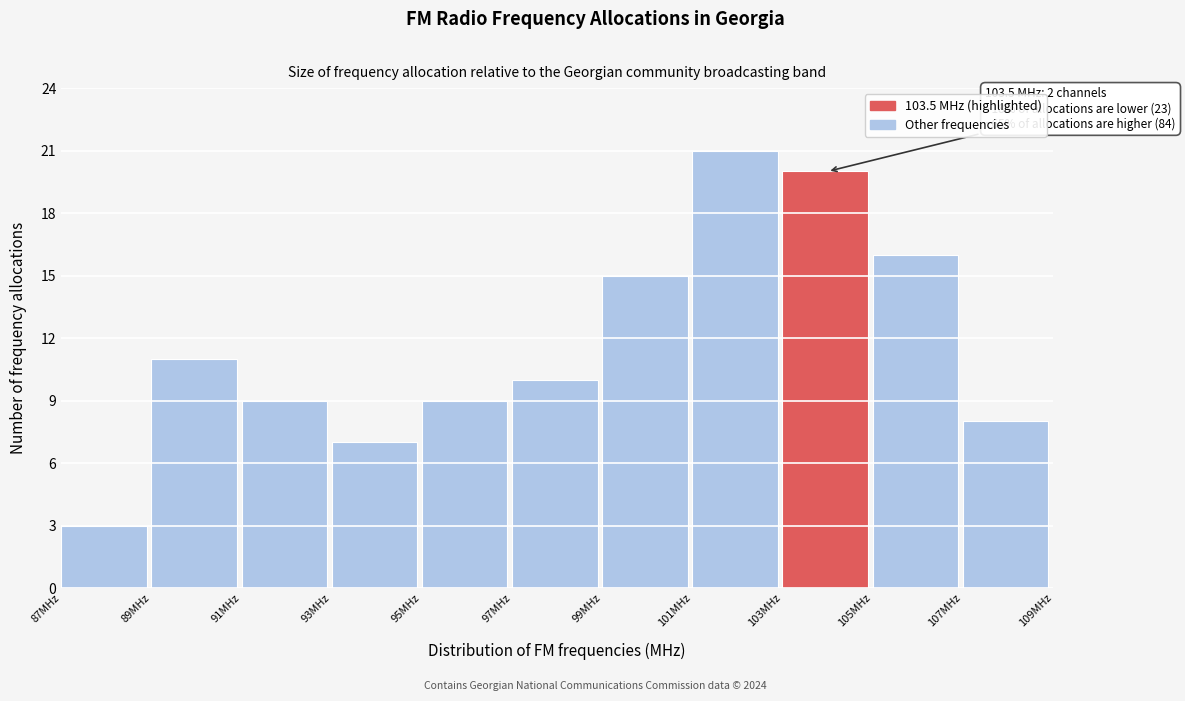

Which range on the x-axis has the tallest bar?

101 to 103